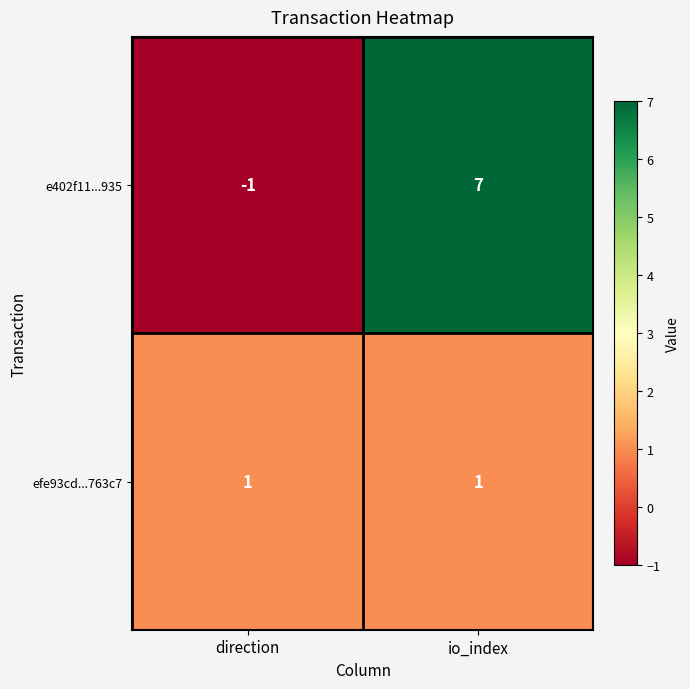

The e402f11...935 series shows -1 at direction. True or false?

True